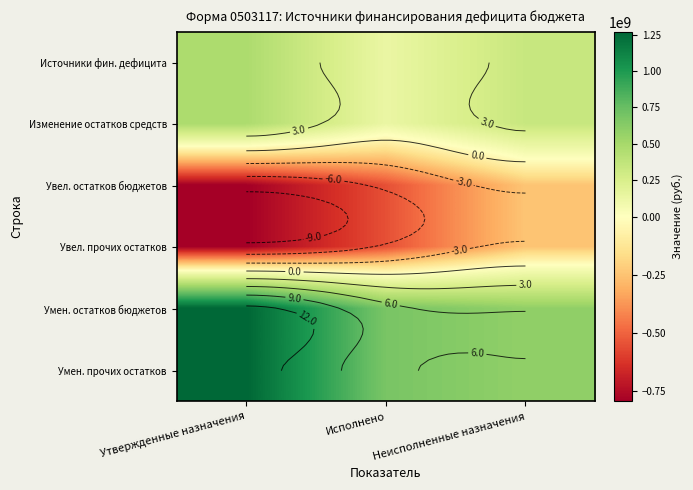

What is the highest value of the Увел. остатков бюджетов series?

-244351941.9